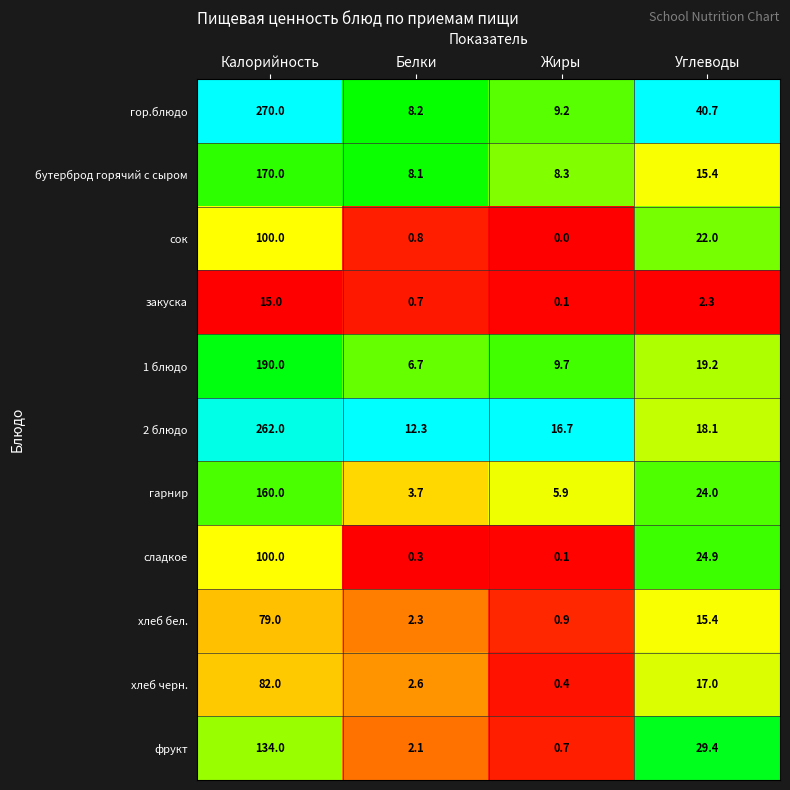

What is the sum of the хлеб черн. values at Углеводы and Калорийность?

99.0